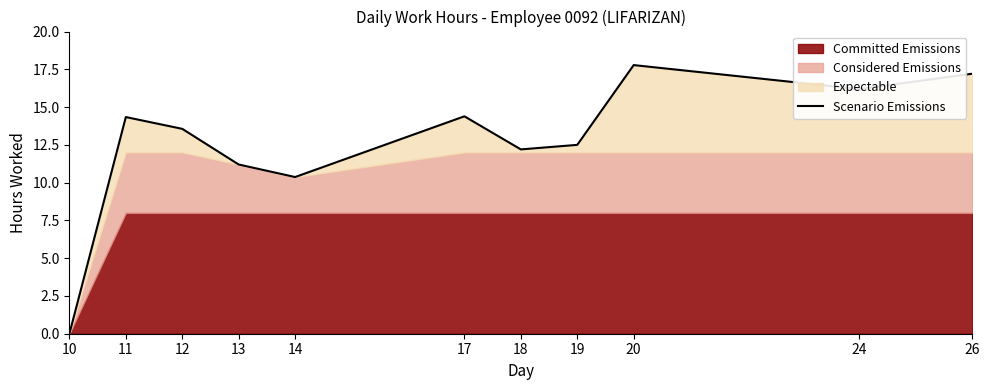

What is the value of the 5th point from the left?

10.4